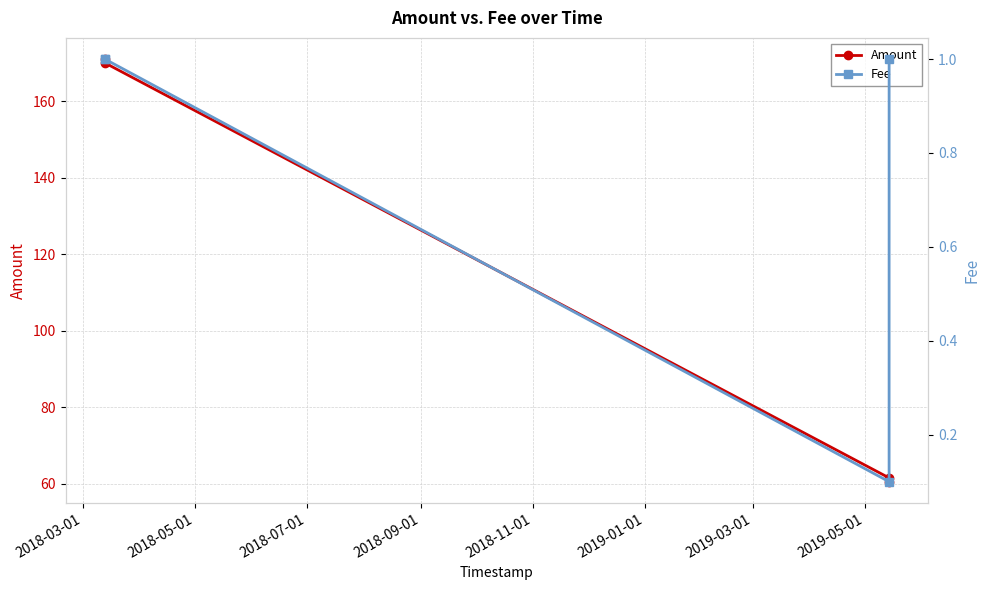

What is the value of the Amount point at the 1st from the left?

171.0